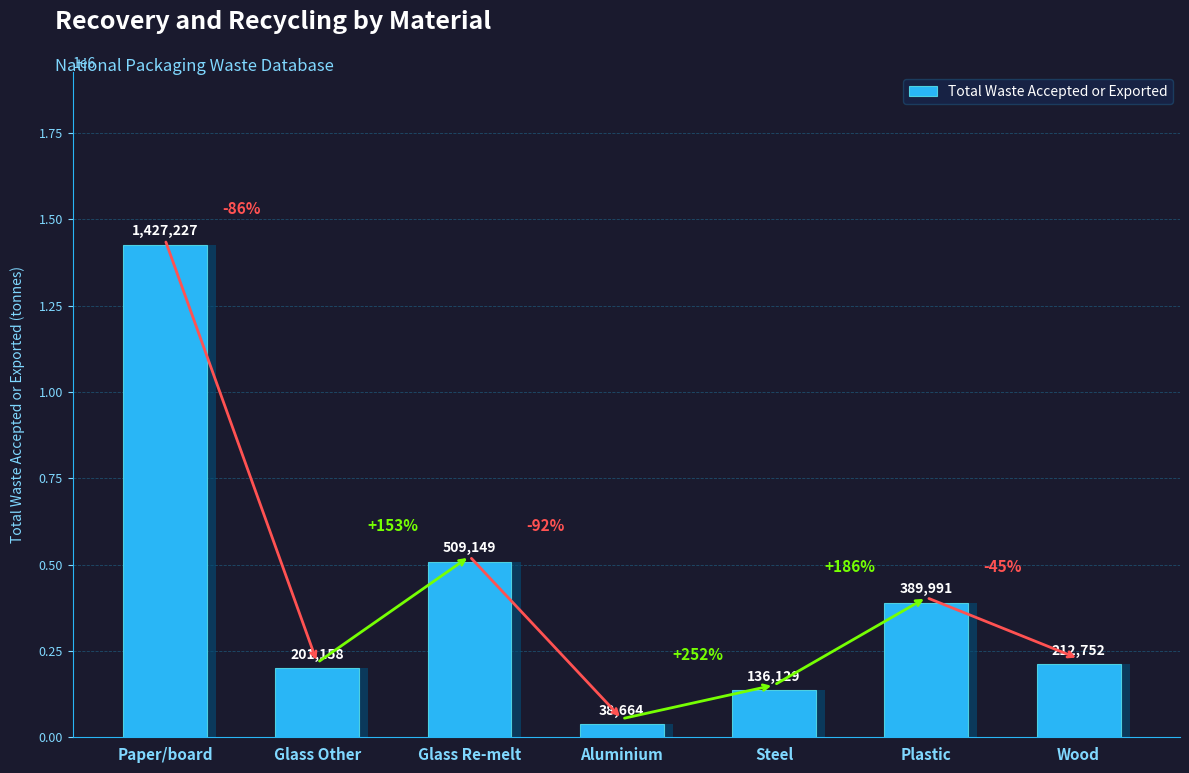

The chart shows a value of 53030 at Aluminium. True or false?

False